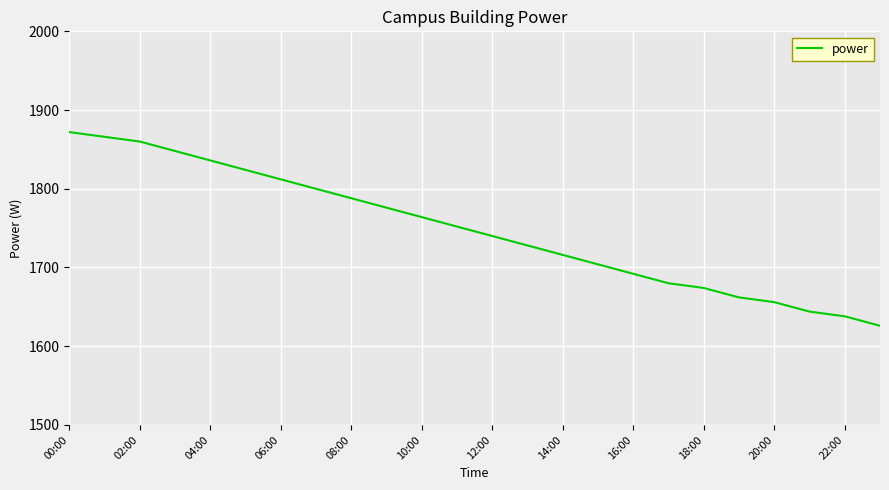

What is the smallest value displayed?

1626